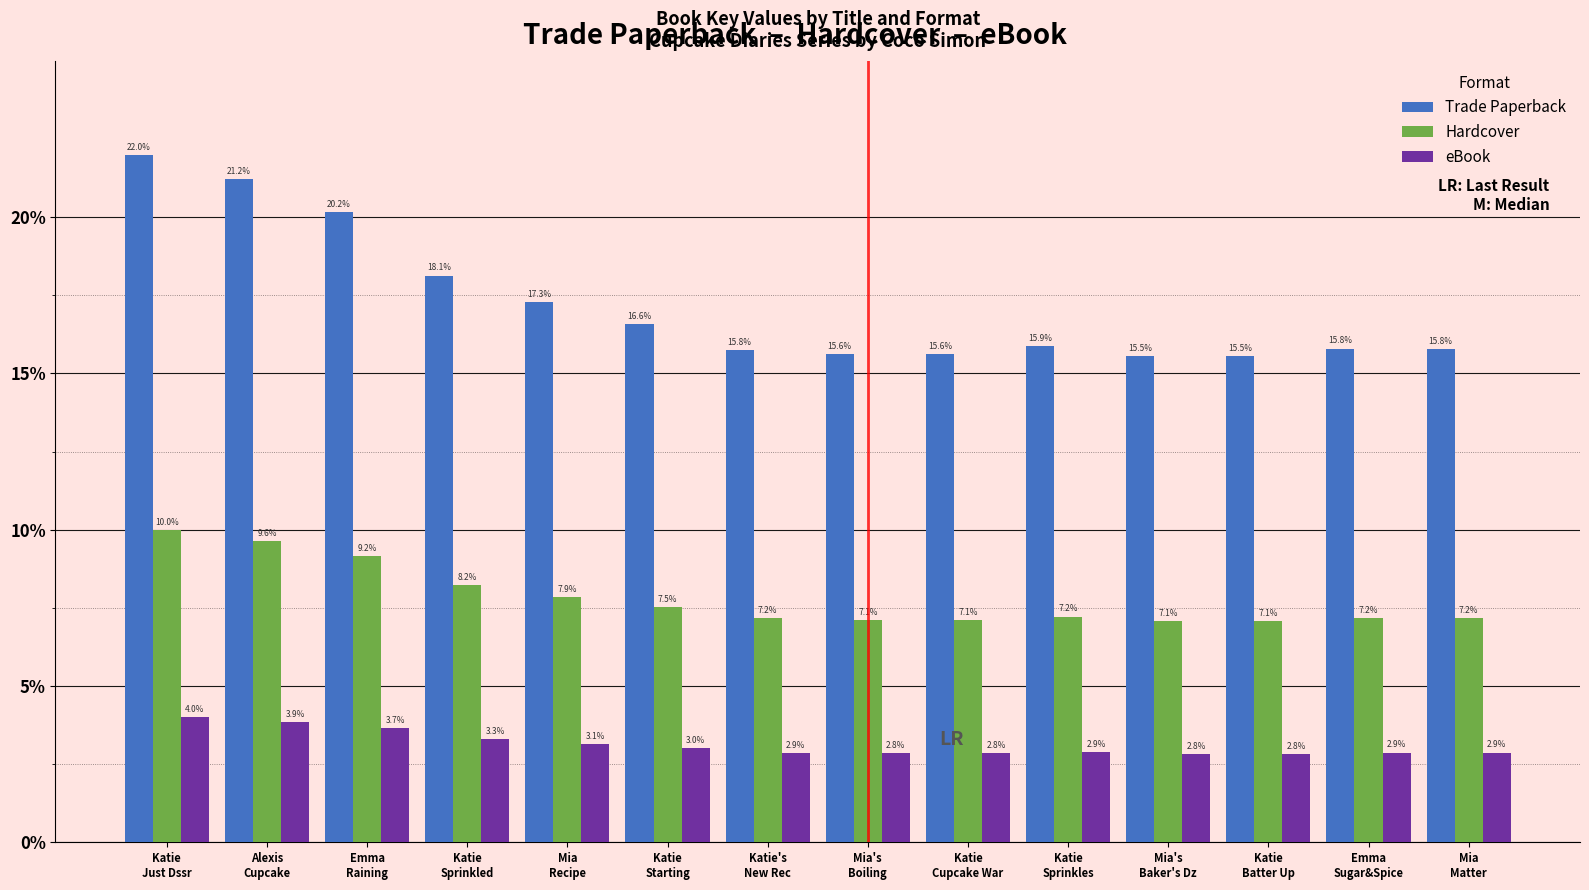

Which series has the widest spread of values?

Trade Paperback